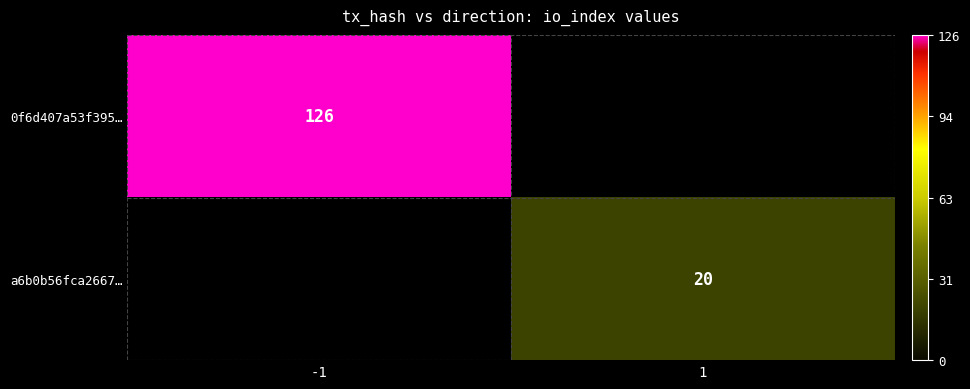

Is the value of a6b0b56fca2667… at 1 greater than the value of 0f6d407a53f395… at -1?

No